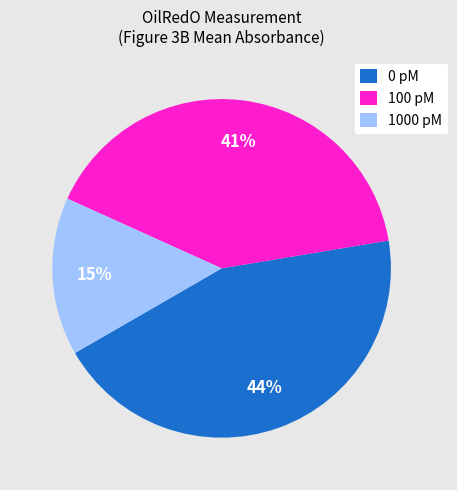

The 0 pM slice represents 52% of the pie. True or false?

False